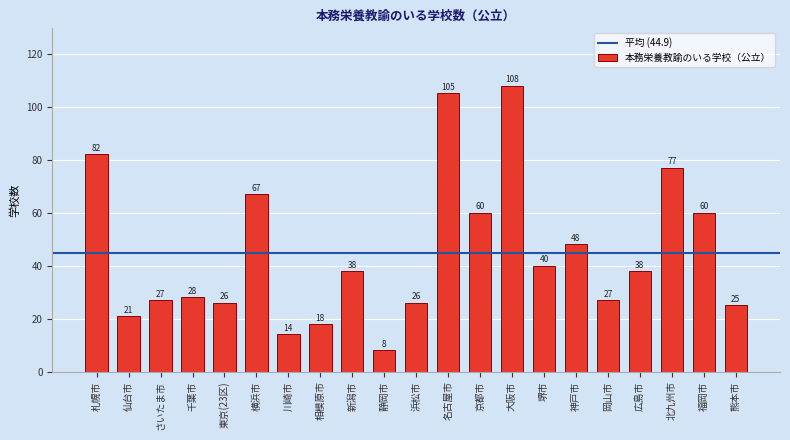

Reading right to left, what are all the values shown in this chart?

熊本市=25	福岡市=60	北九州市=77	広島市=38	岡山市=27	神戸市=48	堺市=40	大阪市=108	京都市=60	名古屋市=105	浜松市=26	静岡市=8	新潟市=38	相模原市=18	川崎市=14	横浜市=67	東京(23区)=26	千葉市=28	さいたま市=27	仙台市=21	札幌市=82